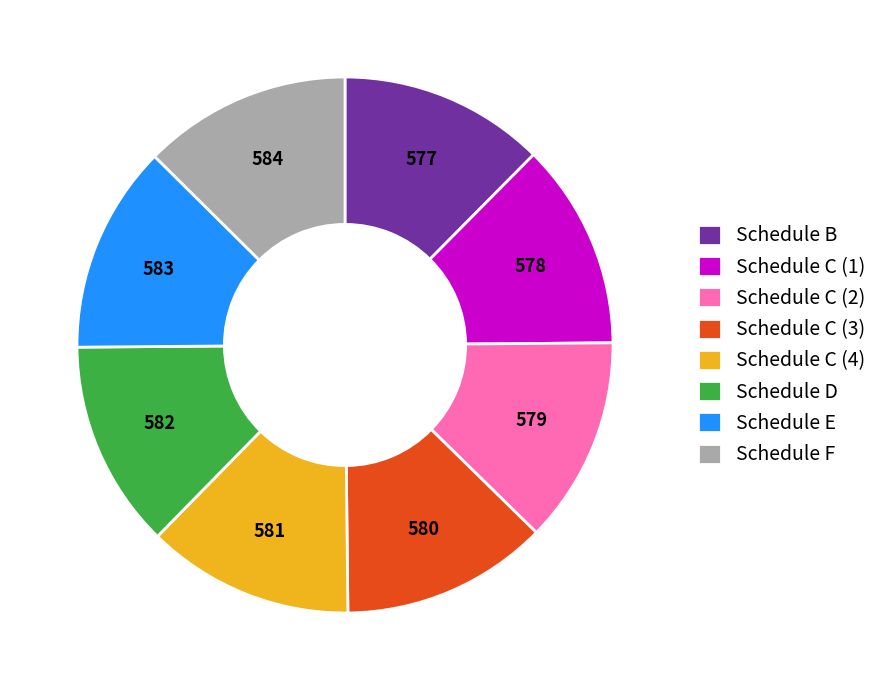

Approximately how many times larger is the value at Schedule E compared to Schedule F?

1.0